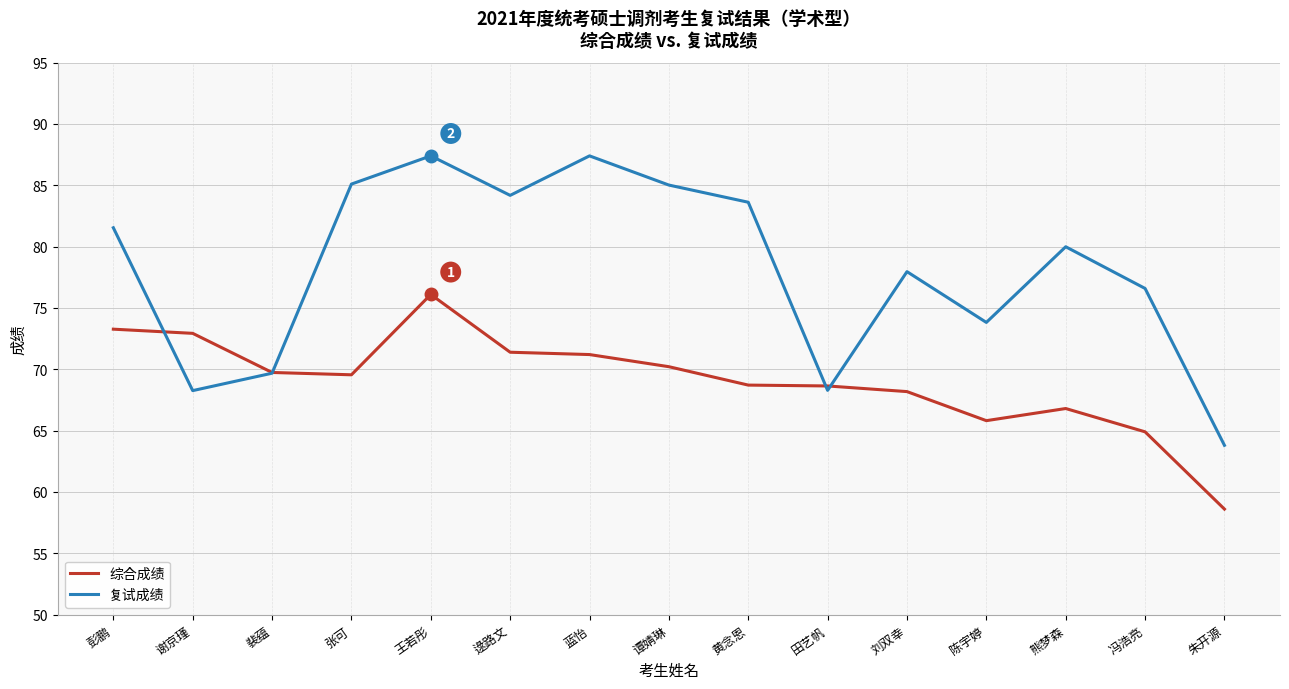

Where do 复试成绩 and 综合成绩 first cross each other?

彭鹏 and 谢京瑾